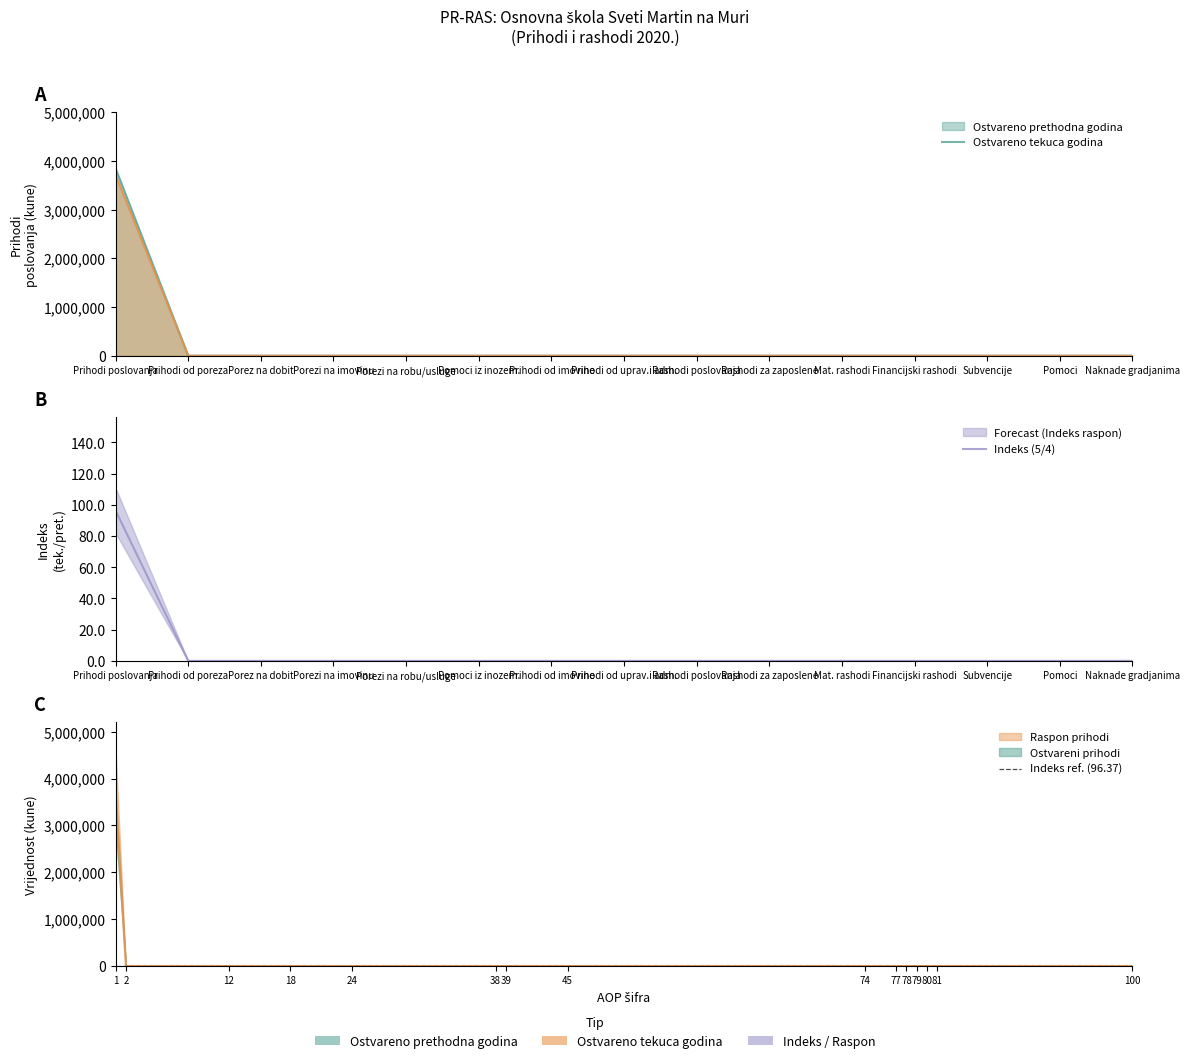

How many values in Ostvareno u izvještajnom razdoblju prethodne godine are above zero?

1